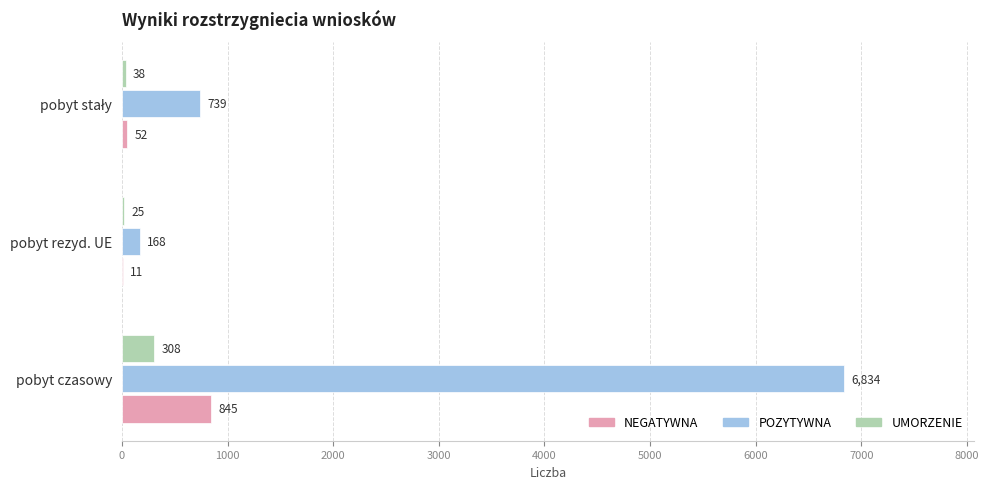

True or false: UMORZENIE has a value of 25 at pobyt rezyd. UE.

True